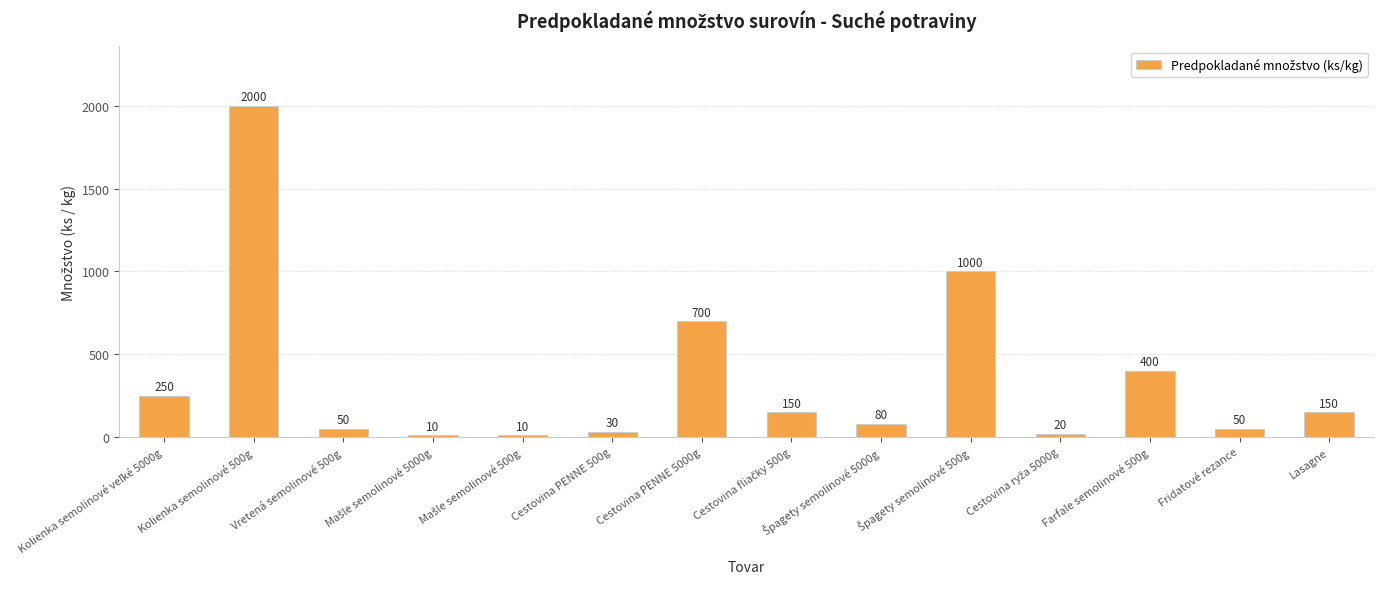

What is the difference between the second highest and minimum values?

990